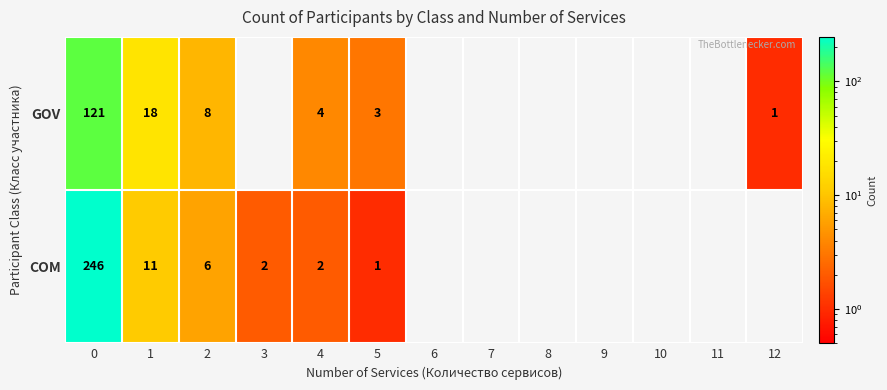

Is it true that COM equals 2 at 3?

True